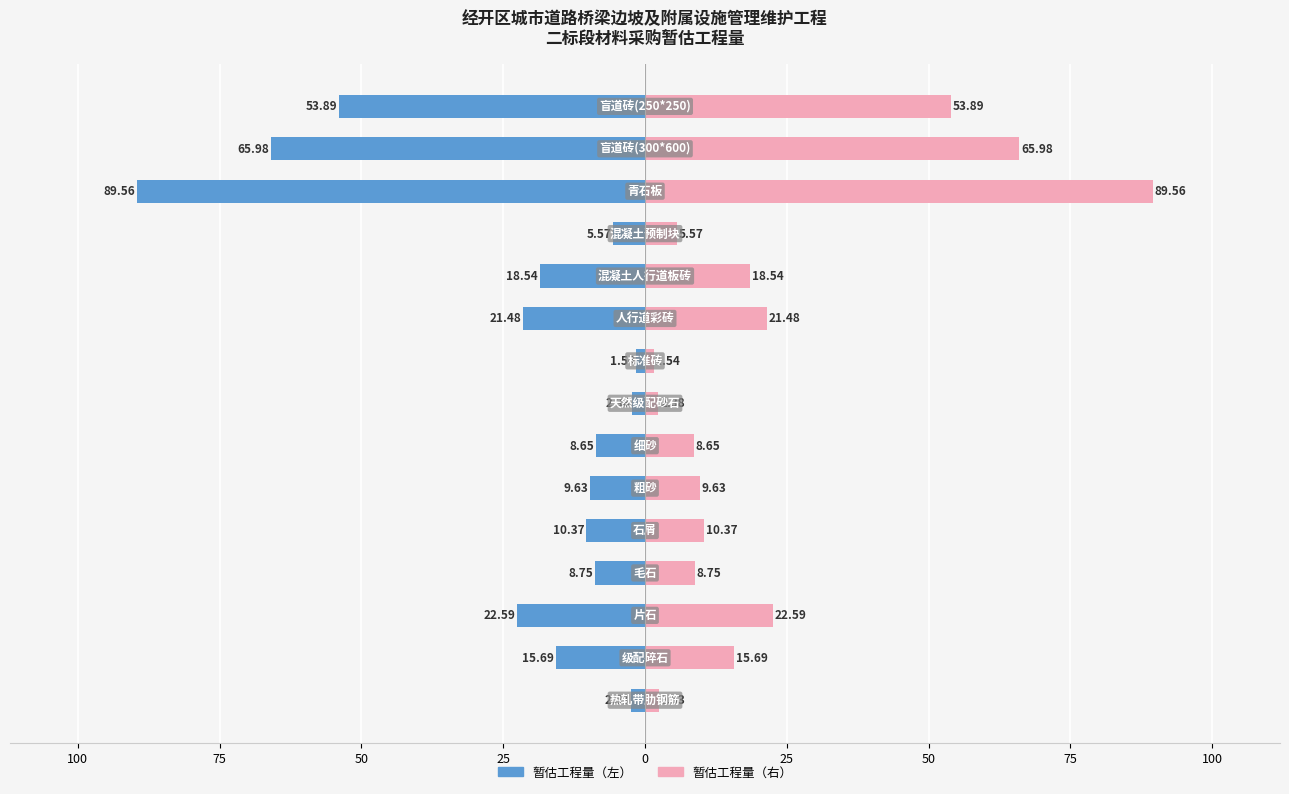

List the series in order of their peak value, highest first.

暂估工程量（右）, 暂估工程量（左）